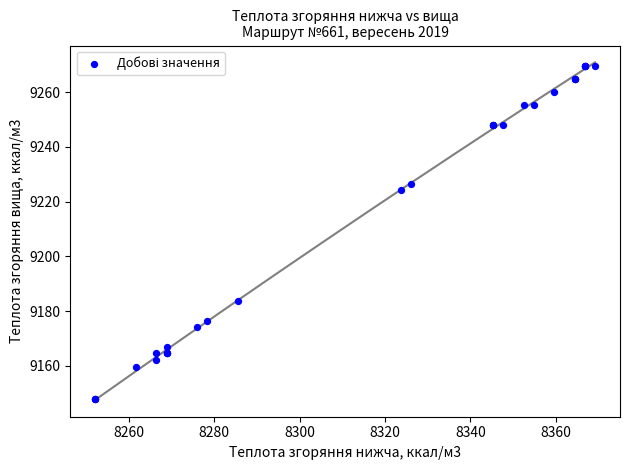

What Y value in the scatter plot is closest to 9208?

9224.2